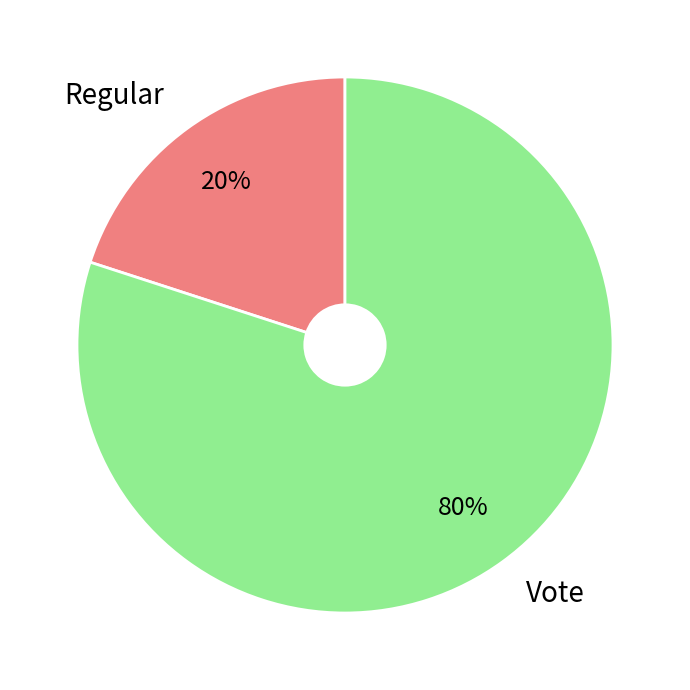

To the nearest percent, what is the average slice percentage?

50%